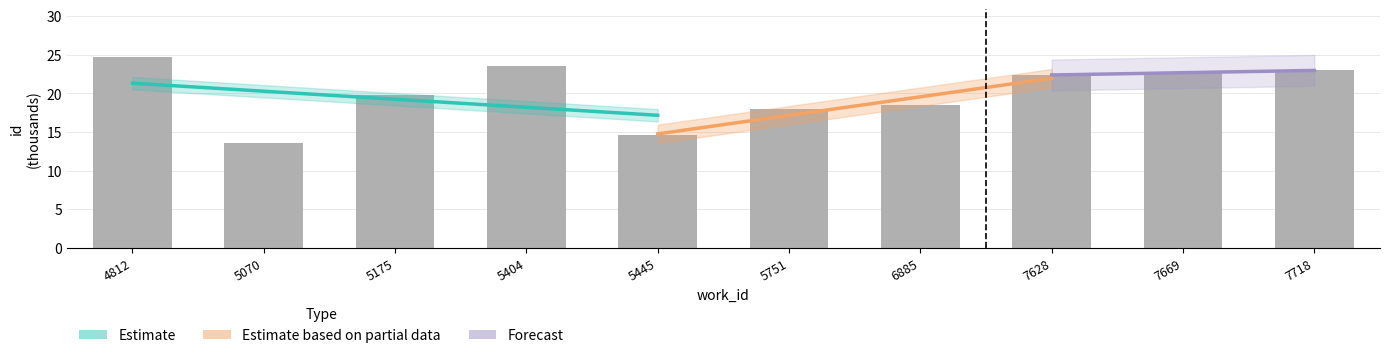

What is the value of the 3rd bar from the left?

19.8